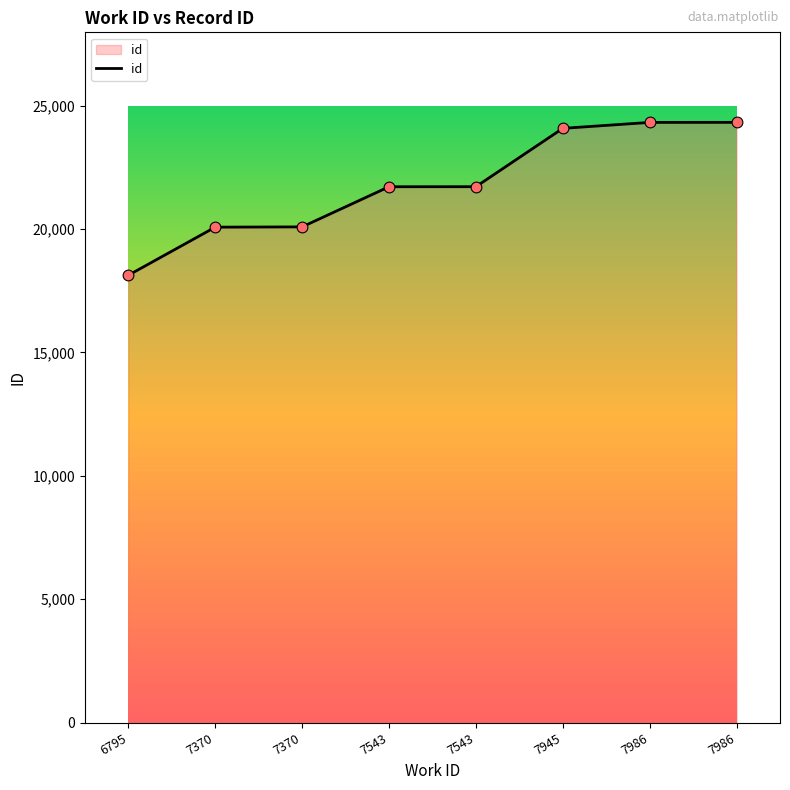

What is the change in value from 6795 to 7370?

+1960